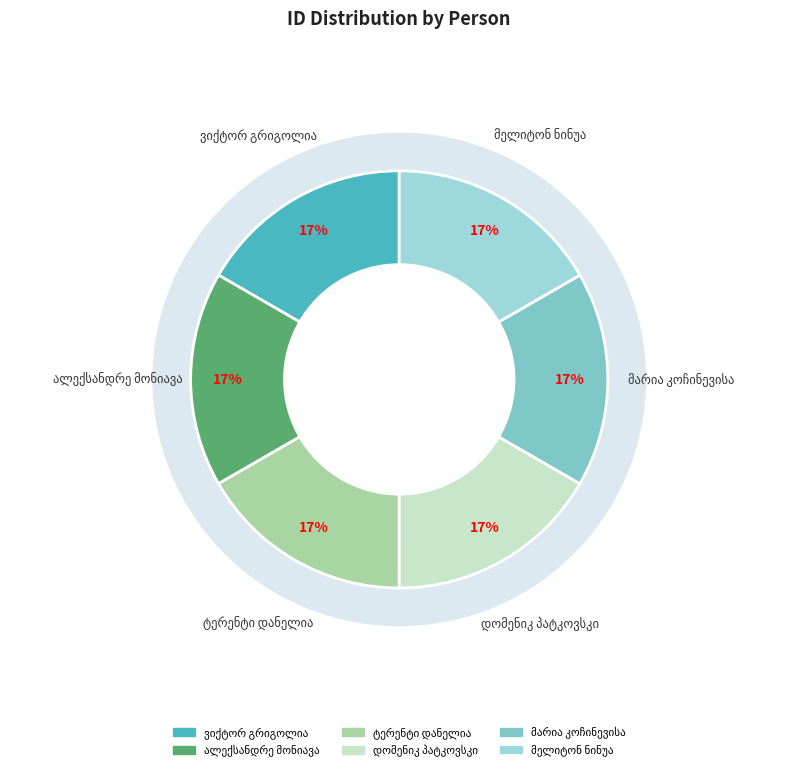

What percentage is the ალექსანდრე მონიავა slice, to the nearest percent?

17%